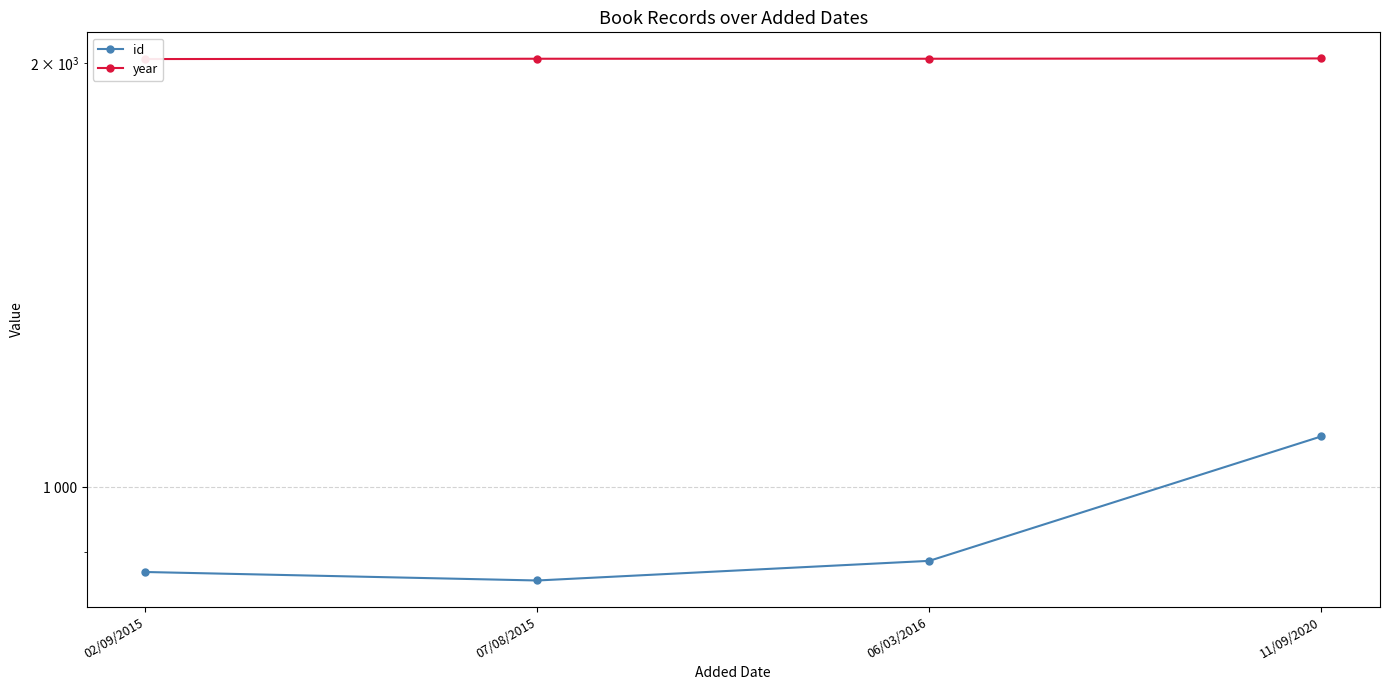

At which category is the sum across all series the highest?

11/09/2020